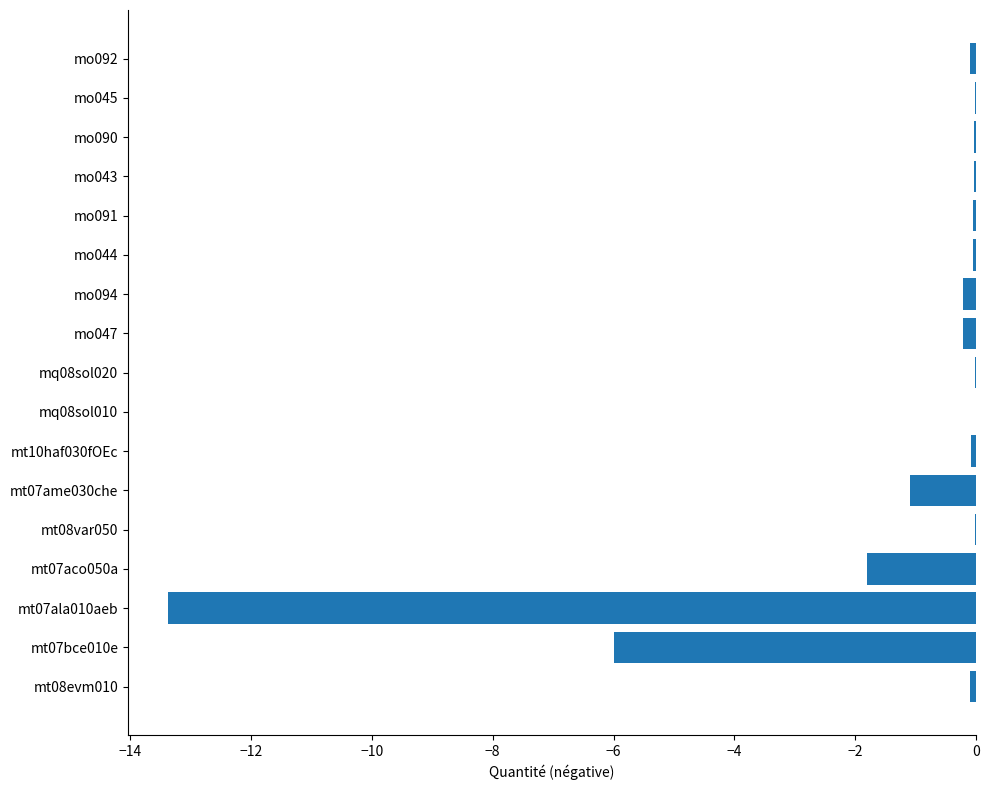

The value at mo043 is -0.0. True or false?

True